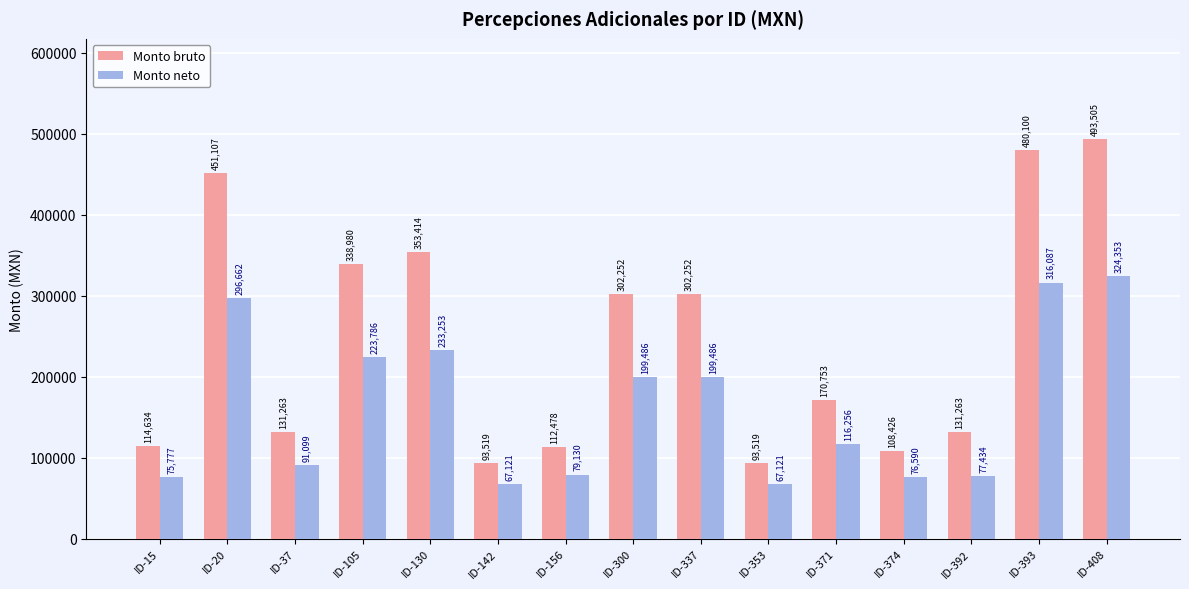

What is the value of the Monto neto bar at the 3rd from the left?

91099